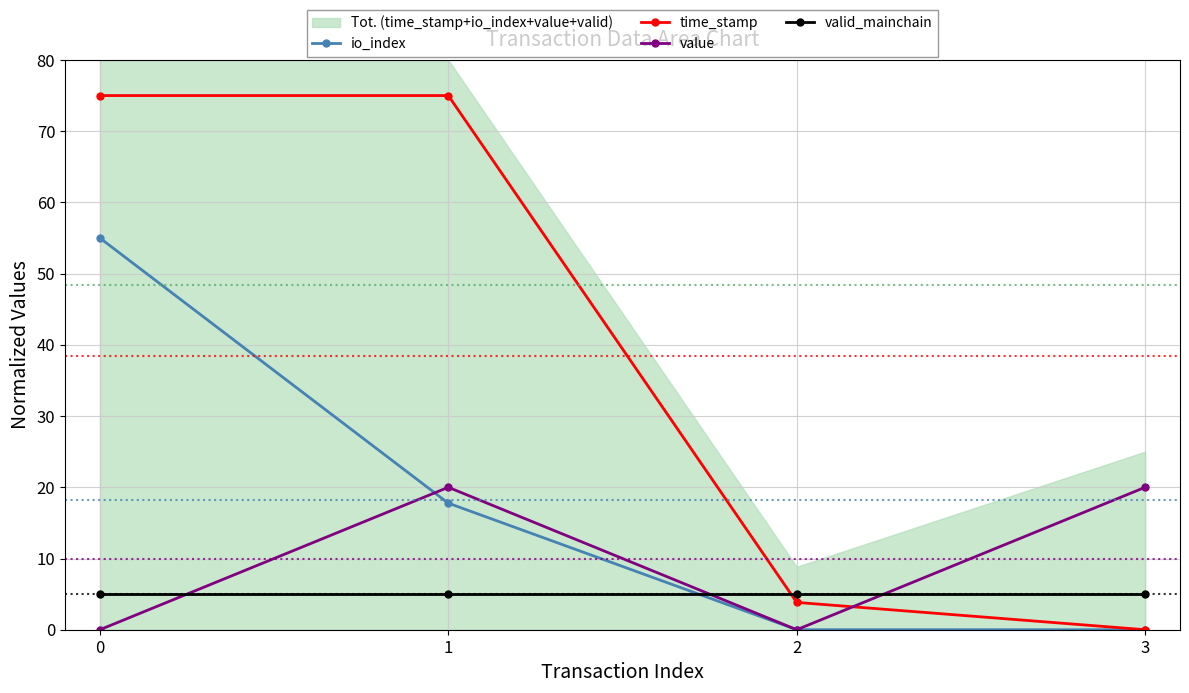

What is the total value across all series at 1?

117.8